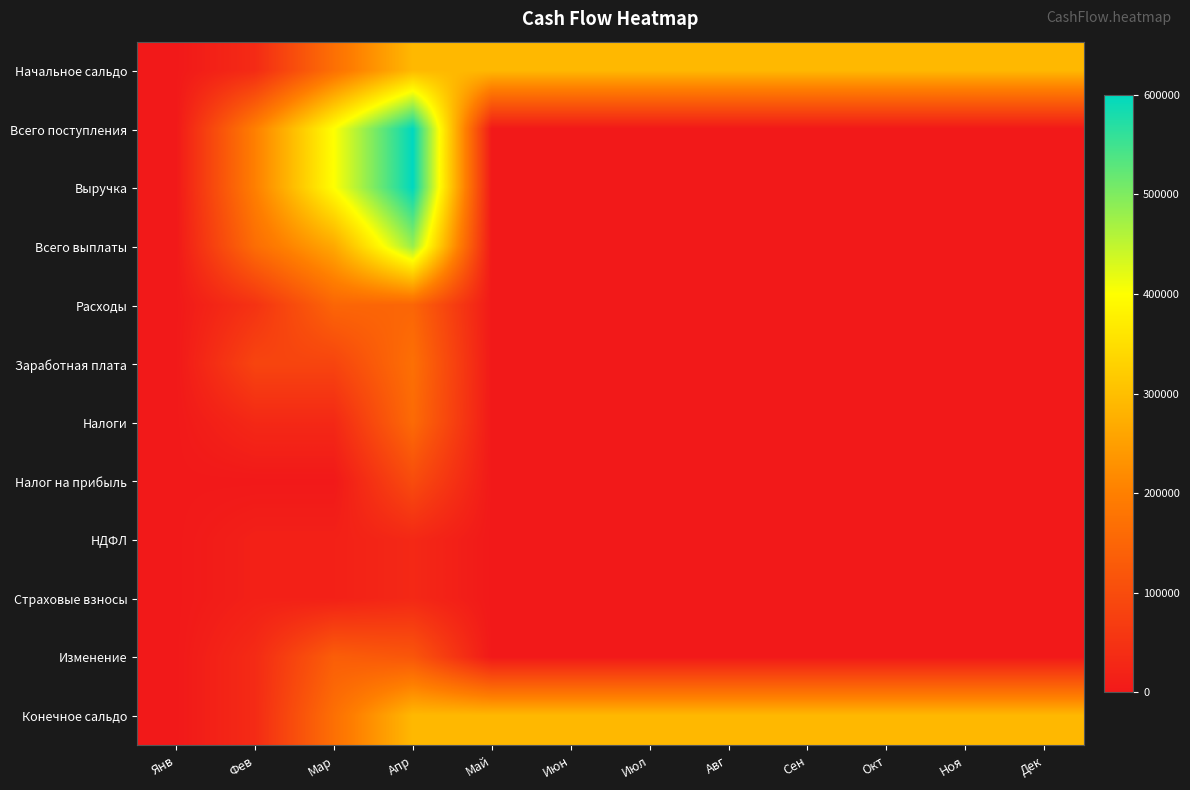

Reading left to right, extract all data points from this chart.

Начальное сальдо: Янв=0	Фев=35000	Мар=170000	Апр=290000	Май=290000	Июн=290000	Июл=290000	Авг=290000	Сен=290000	Окт=290000	Ноя=290000	Дек=290000
Всего поступления: Янв=0	Фев=200000	Мар=400000	Апр=600000	Май=0	Июн=0	Июл=0	Авг=0	Сен=0	Окт=0	Ноя=0	Дек=0
Выручка: Янв=0	Фев=200000	Мар=400000	Апр=600000	Май=0	Июн=0	Июл=0	Авг=0	Сен=0	Окт=0	Ноя=0	Дек=0
Всего выплаты: Янв=0	Фев=165000	Мар=265000	Апр=480000	Май=0	Июн=0	Июл=0	Авг=0	Сен=0	Окт=0	Ноя=0	Дек=0
Расходы: Янв=0	Фев=50000	Мар=150000	Апр=150000	Май=0	Июн=0	Июл=0	Авг=0	Сен=0	Окт=0	Ноя=0	Дек=0
Заработная плата: Янв=0	Фев=85000	Мар=85000	Апр=170000	Май=0	Июн=0	Июл=0	Авг=0	Сен=0	Окт=0	Ноя=0	Дек=0
Налоги: Янв=0	Фев=30000	Мар=30000	Апр=160000	Май=0	Июн=0	Июл=0	Авг=0	Сен=0	Окт=0	Ноя=0	Дек=0
Налог на прибыль: Янв=0	Фев=0	Мар=0	Апр=100000	Май=0	Июн=0	Июл=0	Авг=0	Сен=0	Окт=0	Ноя=0	Дек=0
НДФЛ: Янв=0	Фев=15000	Мар=15000	Апр=30000	Май=0	Июн=0	Июл=0	Авг=0	Сен=0	Окт=0	Ноя=0	Дек=0
Страховые взносы: Янв=0	Фев=15000	Мар=15000	Апр=30000	Май=0	Июн=0	Июл=0	Авг=0	Сен=0	Окт=0	Ноя=0	Дек=0
Изменение: Янв=0	Фев=35000	Мар=135000	Апр=120000	Май=0	Июн=0	Июл=0	Авг=0	Сен=0	Окт=0	Ноя=0	Дек=0
Конечное сальдо: Янв=0	Фев=35000	Мар=170000	Апр=290000	Май=290000	Июн=290000	Июл=290000	Авг=290000	Сен=290000	Окт=290000	Ноя=290000	Дек=290000